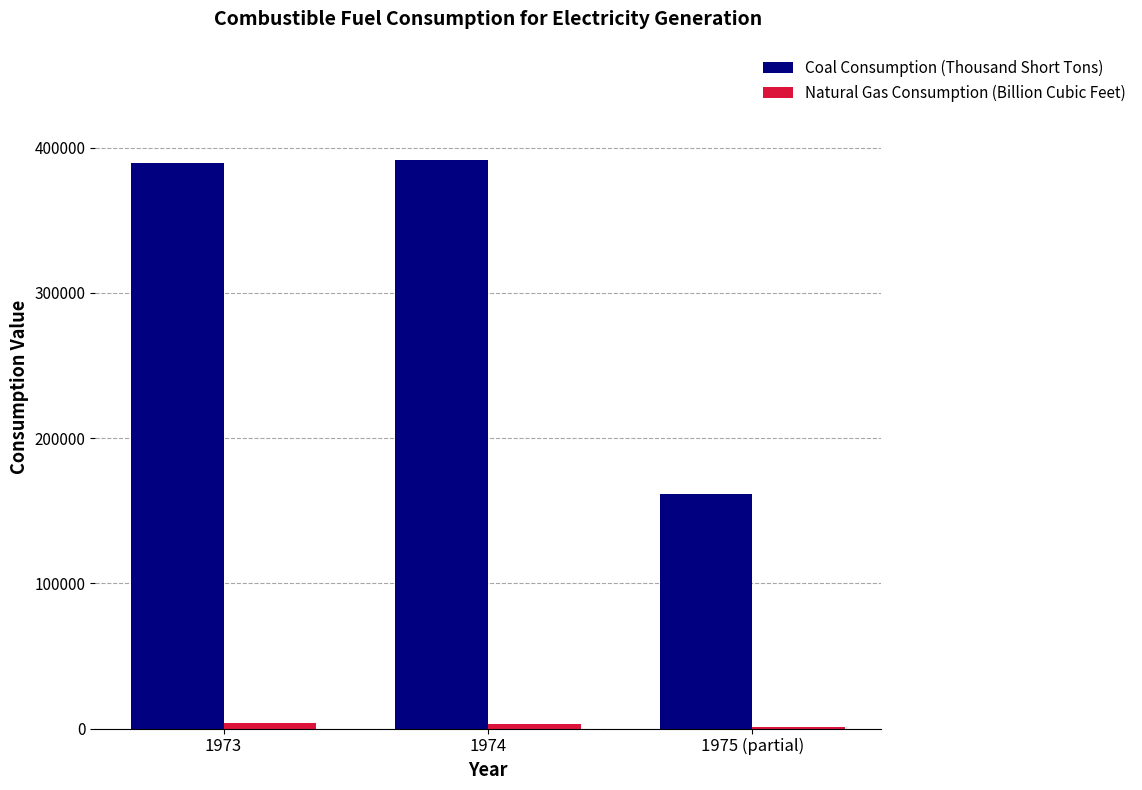

Which series changed the most between 1973 and 1975 (partial)?

Coal Consumption (Thousand Short Tons)